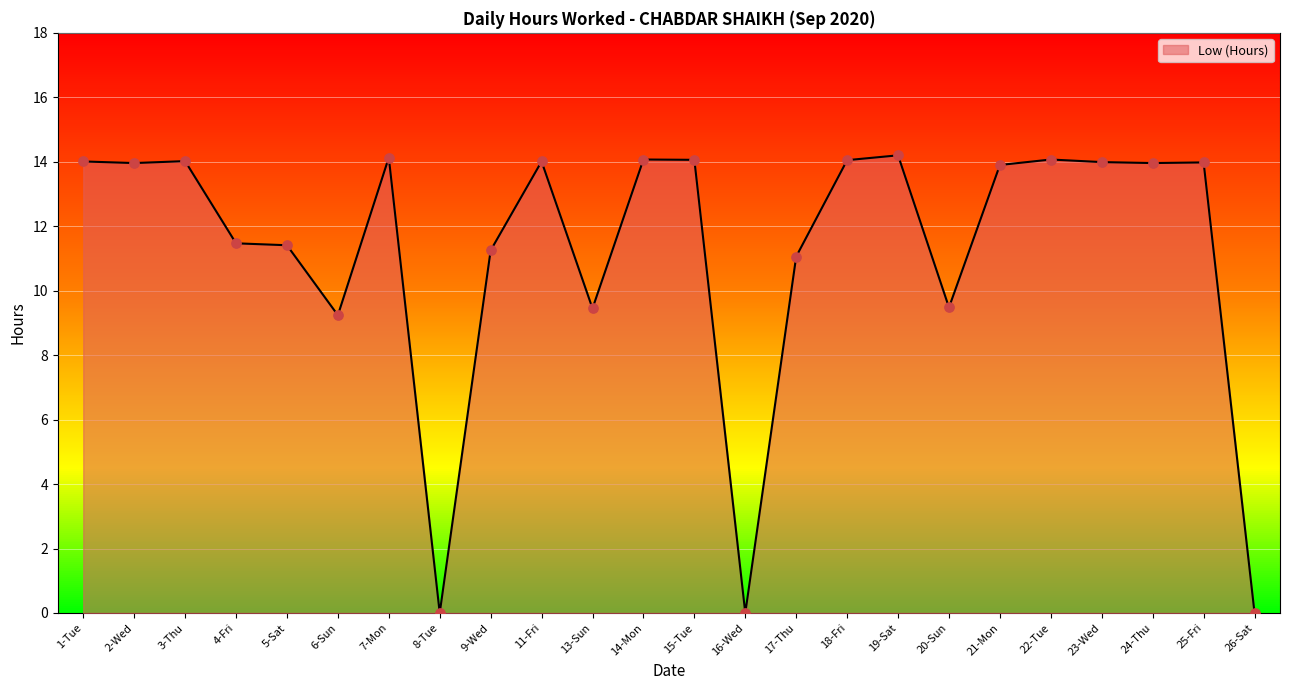

What is the ratio of the value at 24-Thu to the value at 21-Mon?

1.0